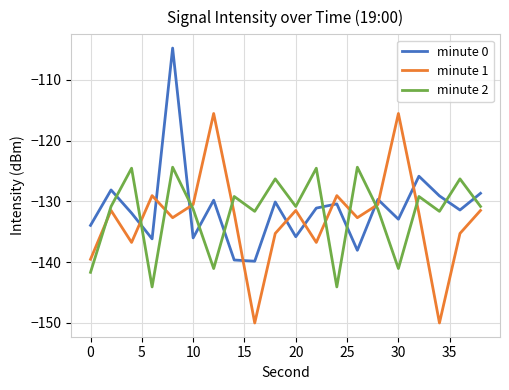

True or false: minute 1 and minute 2 cross at least once.

True